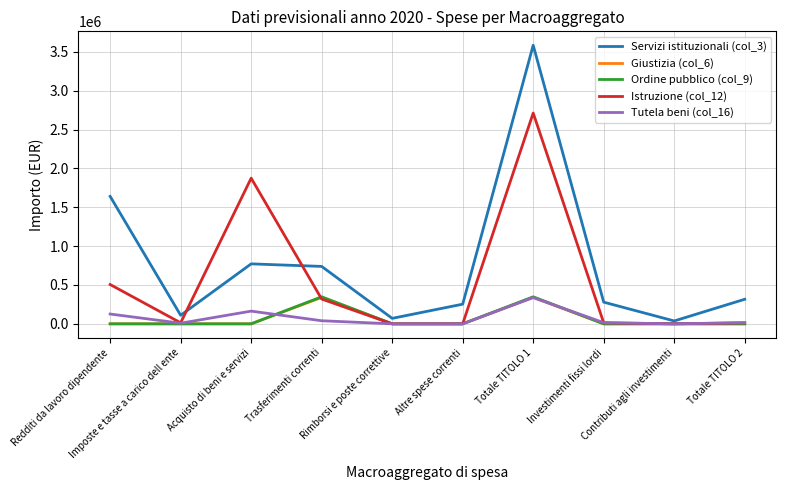

How many values in the Giustizia (col_6) series exceed 0?

2